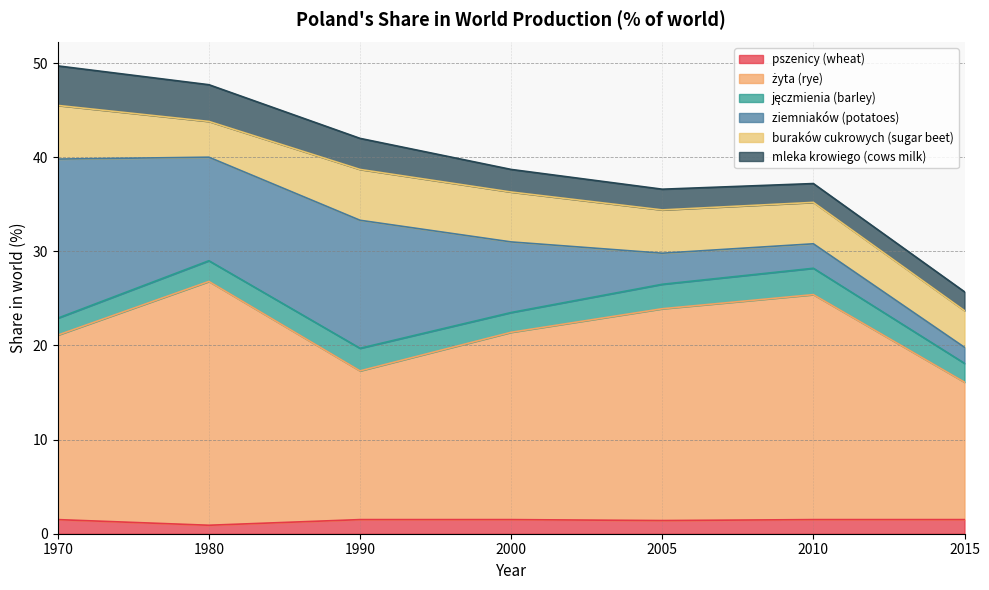

What is the sum of the pszenicy (wheat) values at 1990 and 2000?

3.0